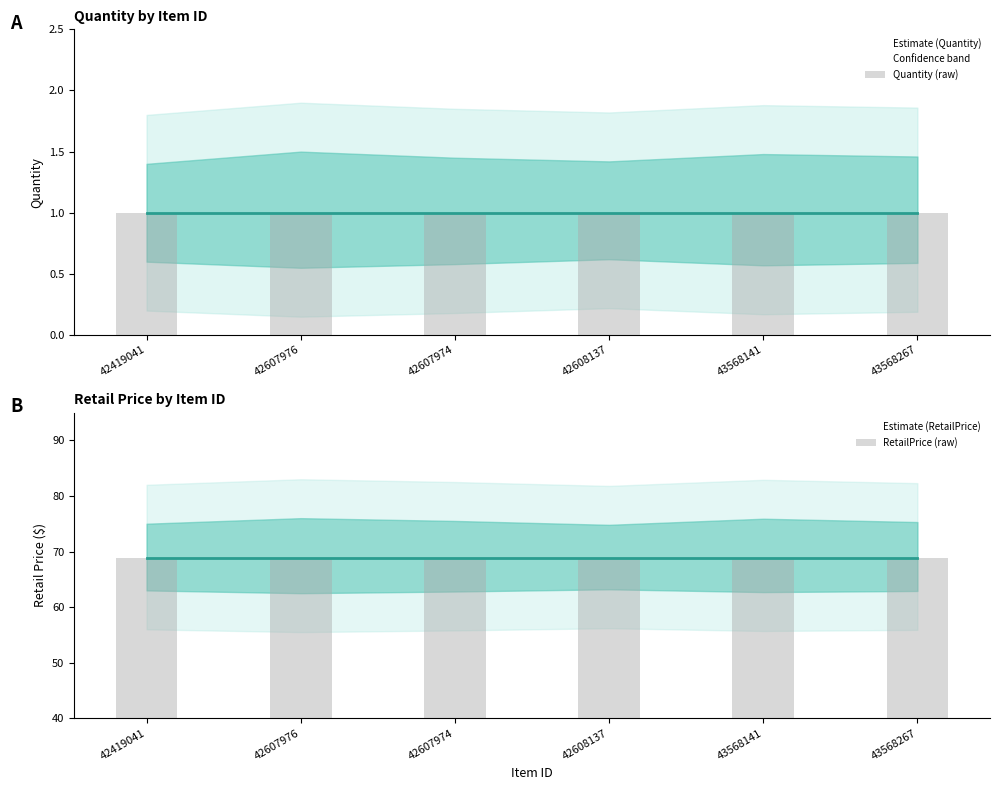

What position from the right is 42419041?

6